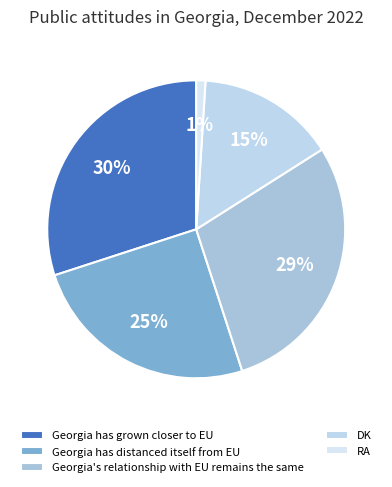

The RA slice represents 1% of the pie. True or false?

True